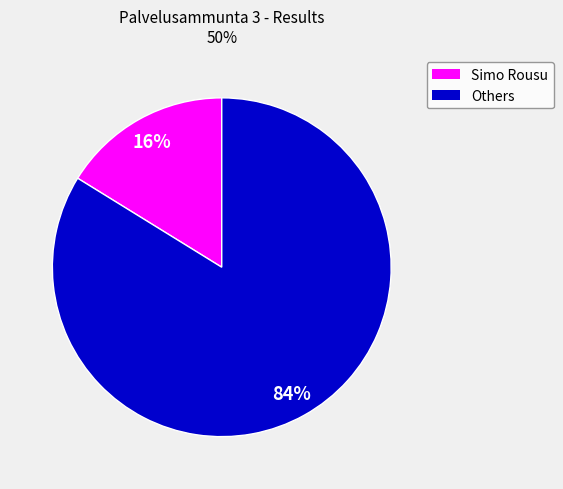

How many segments does this pie chart have?

2